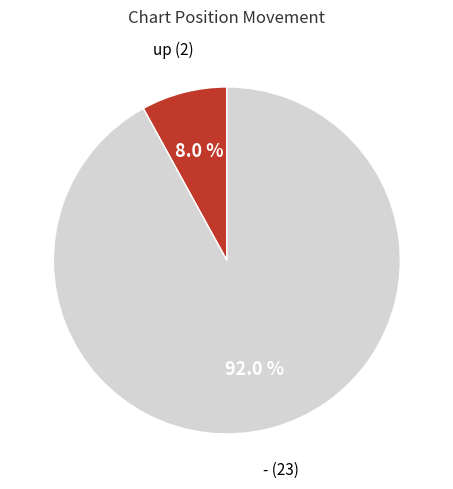

What is the ratio of the value at up to the value at -?

0.1